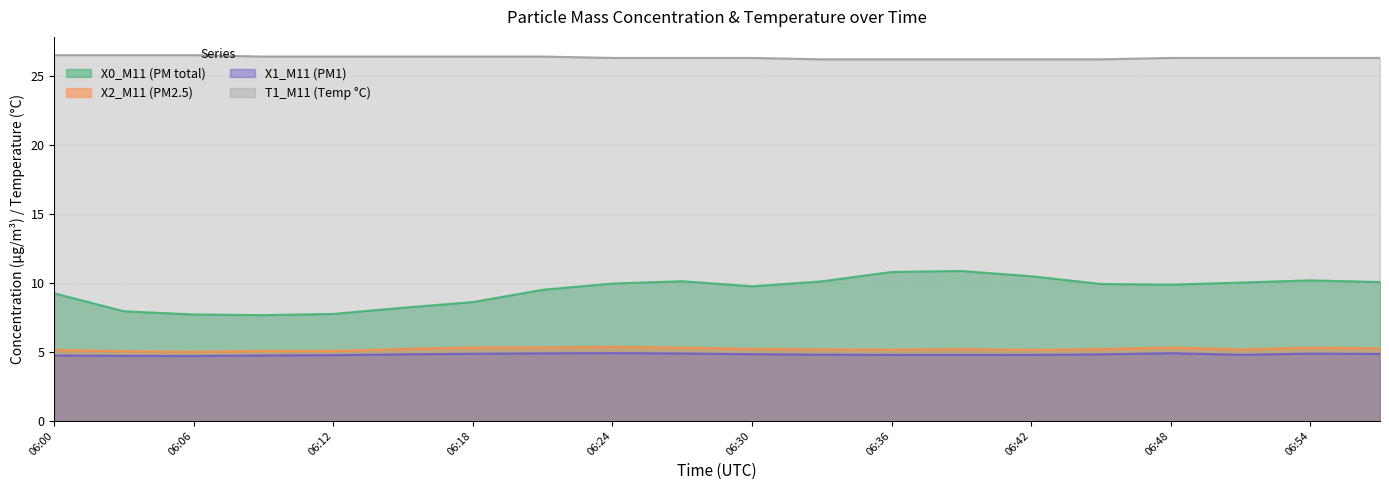

Which series has the largest total across all categories?

T1_M11 (Temp °C)